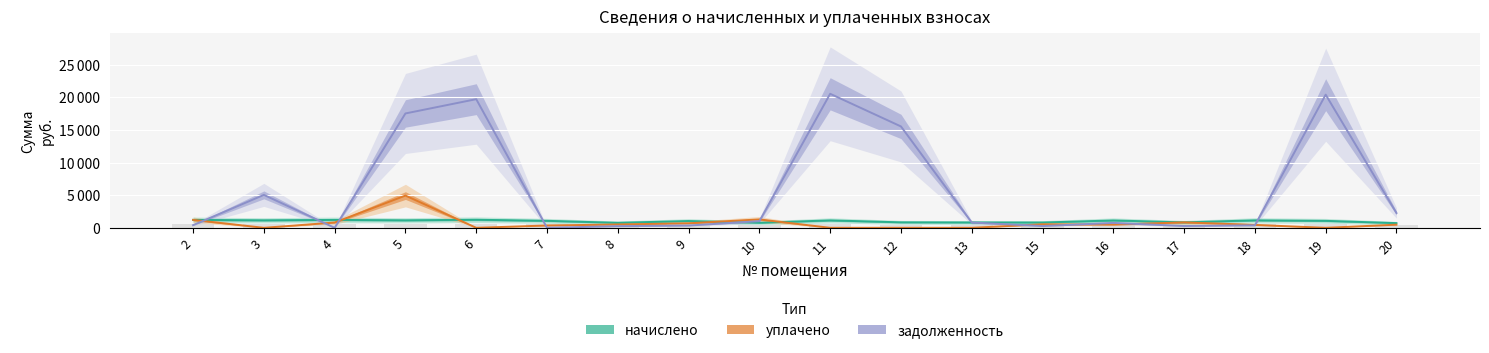

Reading right to left, extract all data points from this chart.

начислено: 20=721.2	19=1068.2	18=1146.5	17=835.2	16=1127.8	15=811.4	13=819.9	12=840.3	11=1138.0	10=768.8	9=1041.0	8=767.2	7=1071.6	6=1238.3	5=1149.9	4=1214.5	3=1149.9	2=1214.5
уплачено: 20=482.0	19=0.0	18=446.4	17=836.0	16=489.3	15=541.0	13=0.0	12=0.0	11=0.0	10=1286.1	9=694.0	8=512.0	7=357.0	6=0.0	5=4941.0	4=809.0	3=0.0	2=1215.0
задолженность: 20=2265.2	19=20400.0	18=382.6	17=278.8	16=751.8	15=270.1	13=812.4	12=15533.1	11=20535.2	10=1025.1	9=347.2	8=255.8	7=0.0	6=19712.4	5=17523.2	4=0.0	3=5046.4	2=404.9